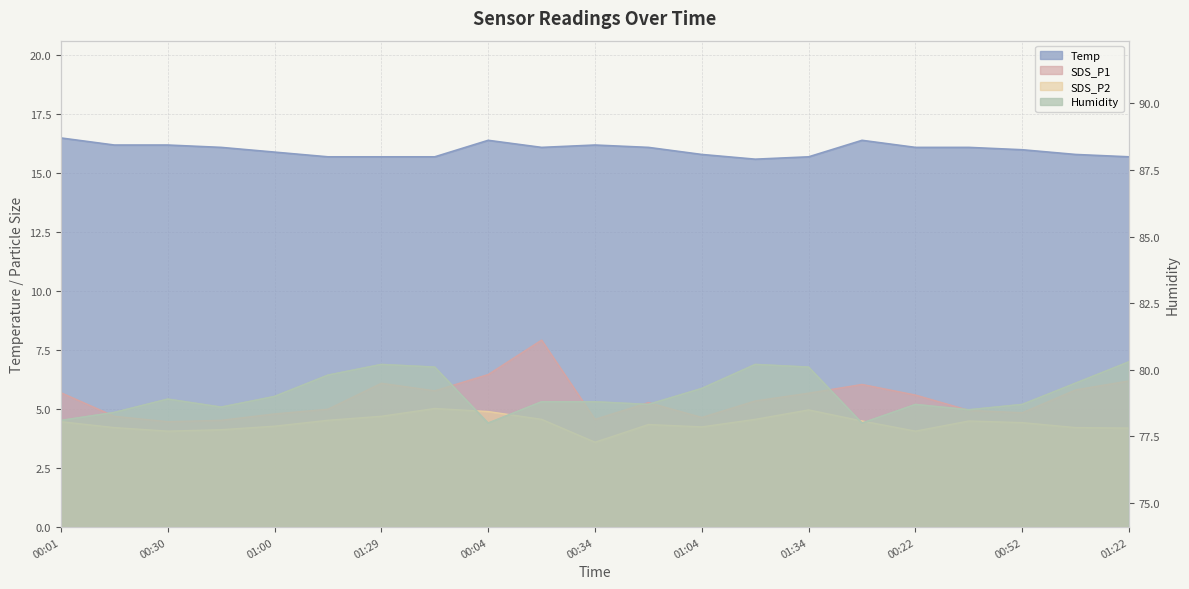

Where is the first local maximum for SDS_P1?

01:29